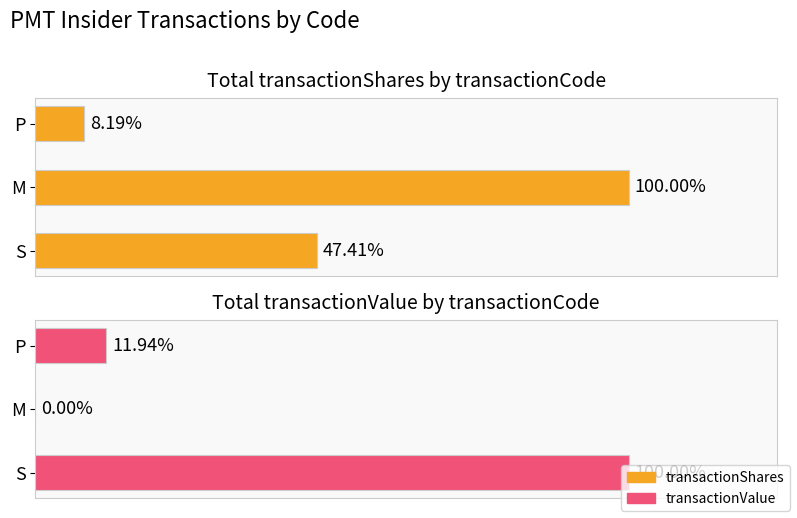

How many bars are there in total?

6